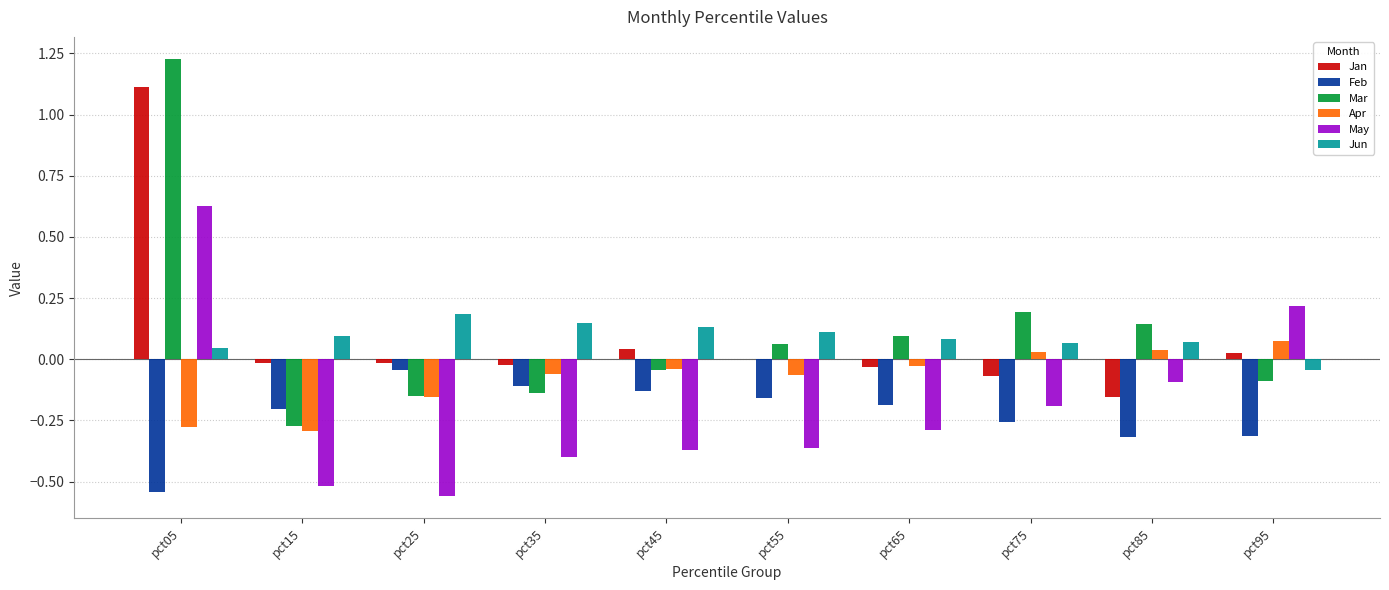

True or false: Apr has a value of -0.4 at pct15.

False